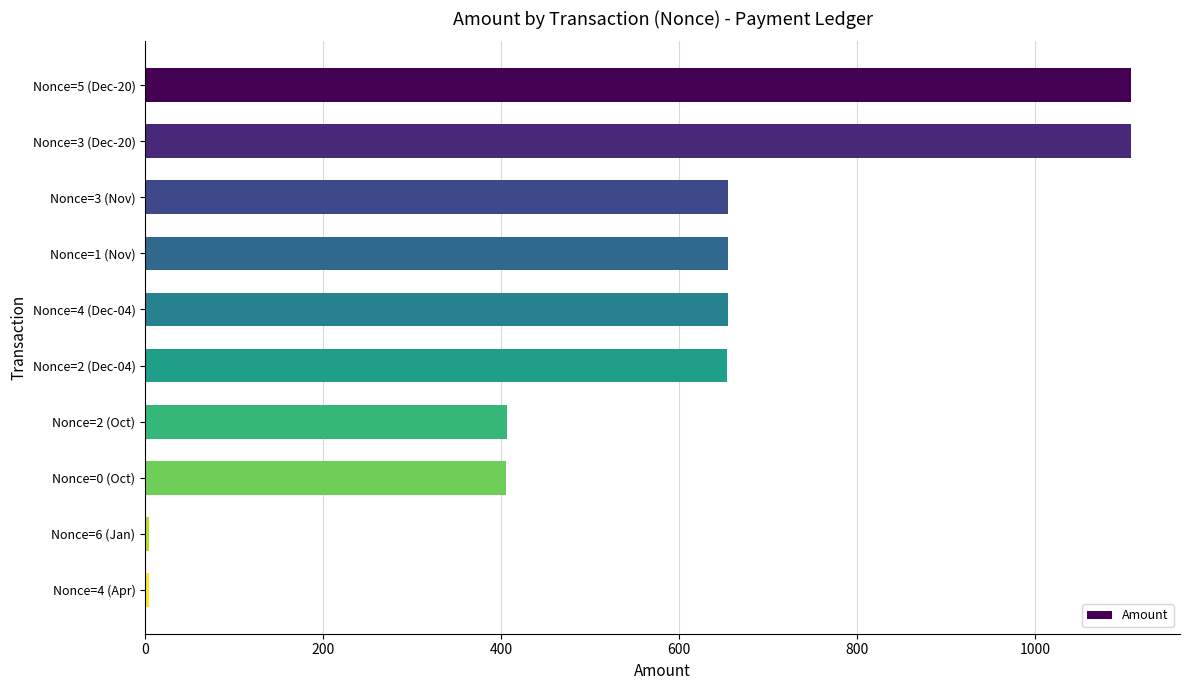

What is the ratio of the value at Nonce=2 (Dec-04) to the value at Nonce=3 (Nov)?

1.0